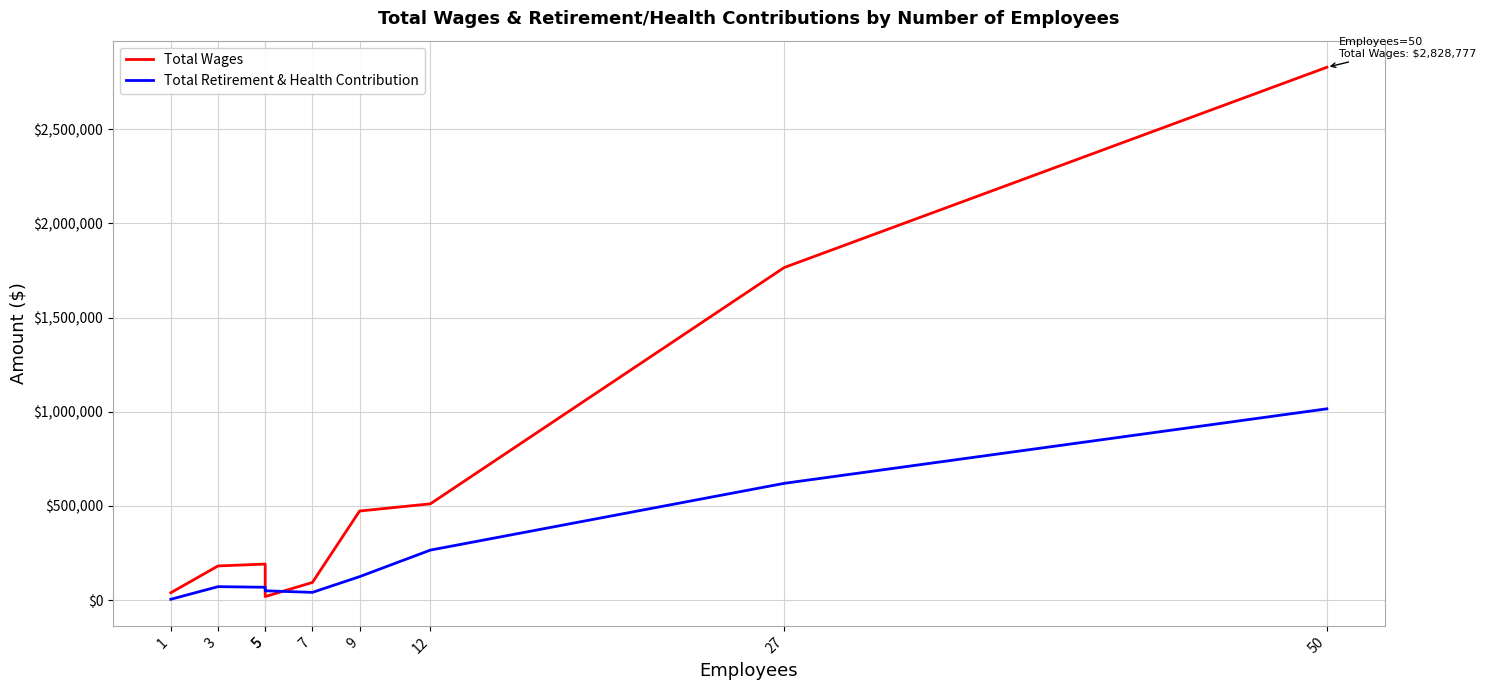

Where does the Total Retirement & Health Contribution series first go above 71668?

9